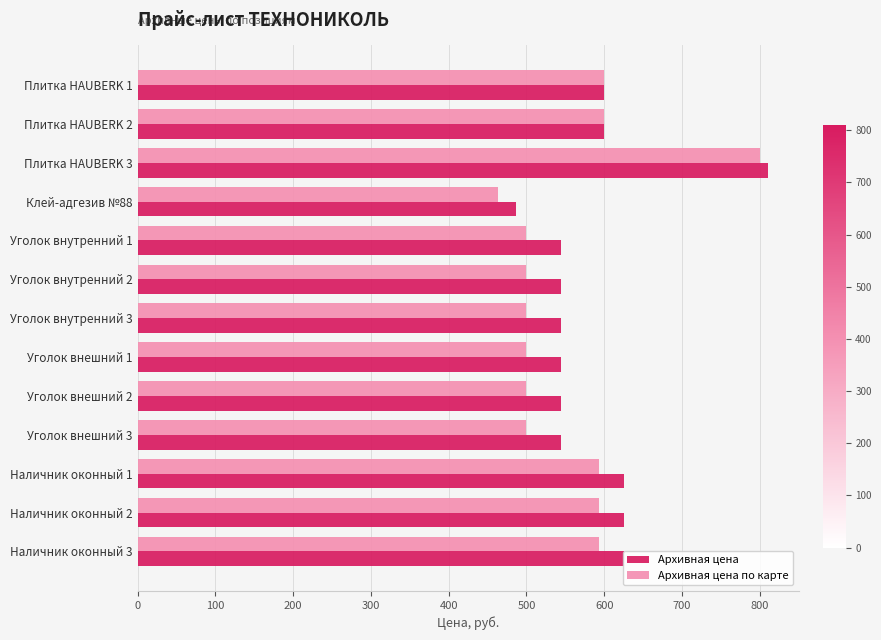

At which category is the sum across all series the highest?

Плитка HAUBERK 3